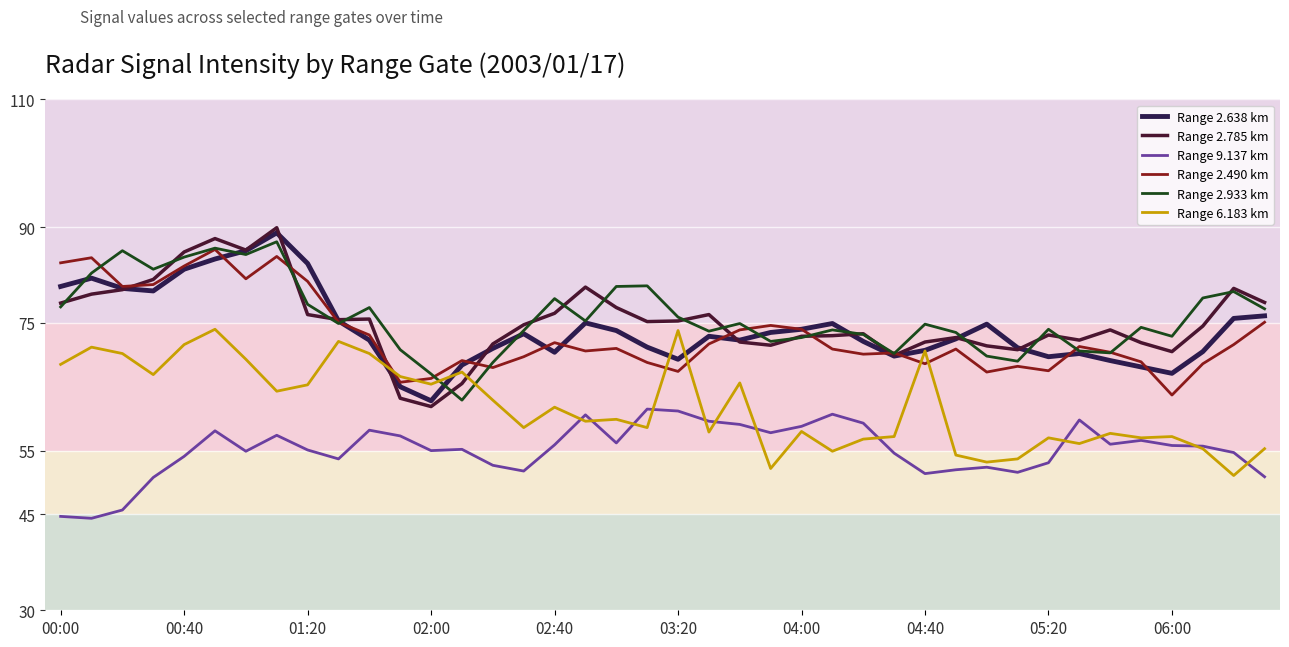

Which series ends up on top after the final intersection of Range 6.183 km and Range 2.933 km?

Range 2.933 km